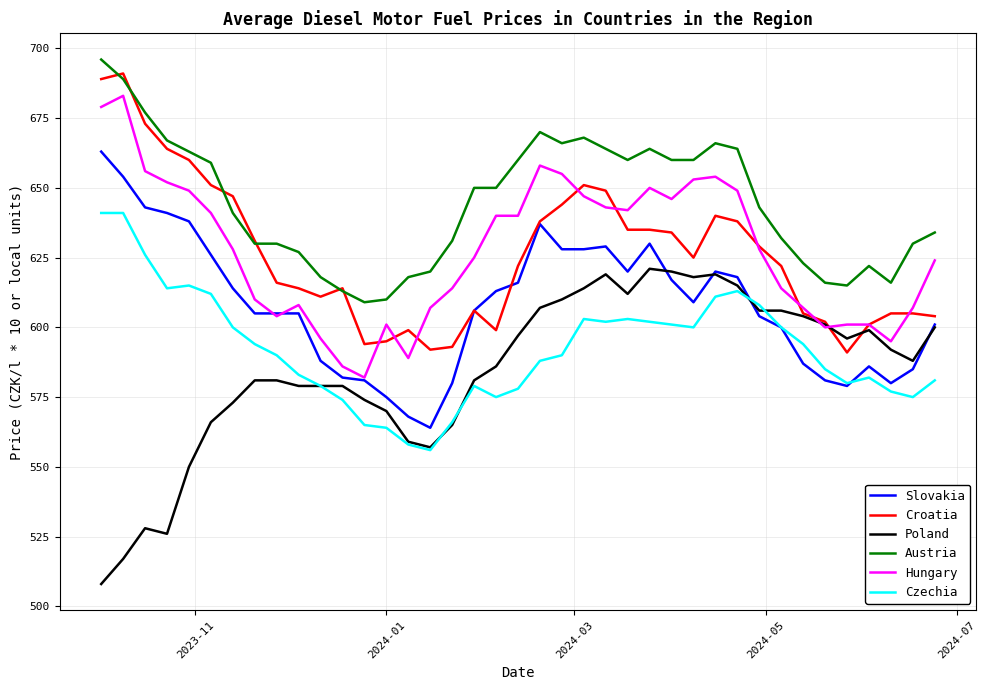

What is the smallest value displayed?

508